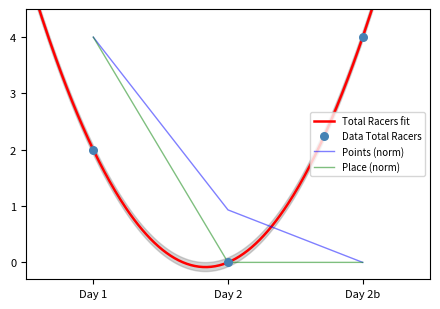

Is the value of Points (norm) at Day 1 greater than the value of Place (norm) at Day 2?

Yes